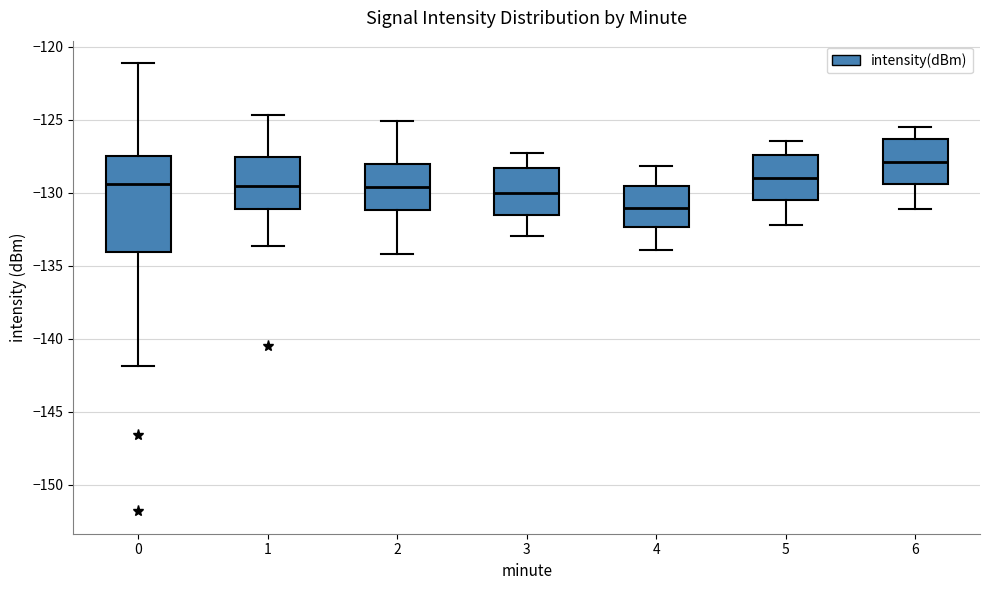

Comparing the boxes themselves (not the whiskers), which one is the tallest?

0